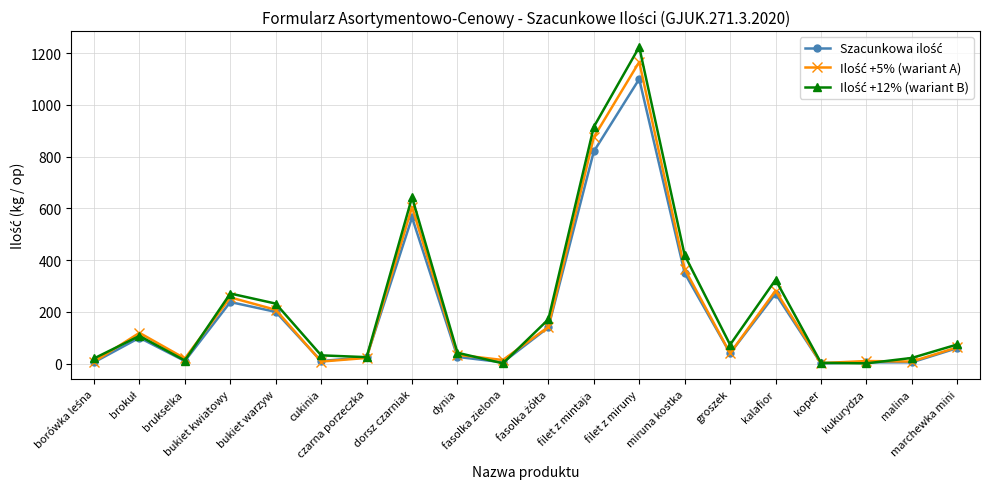

At how many categories does at least one series exceed 305?

5